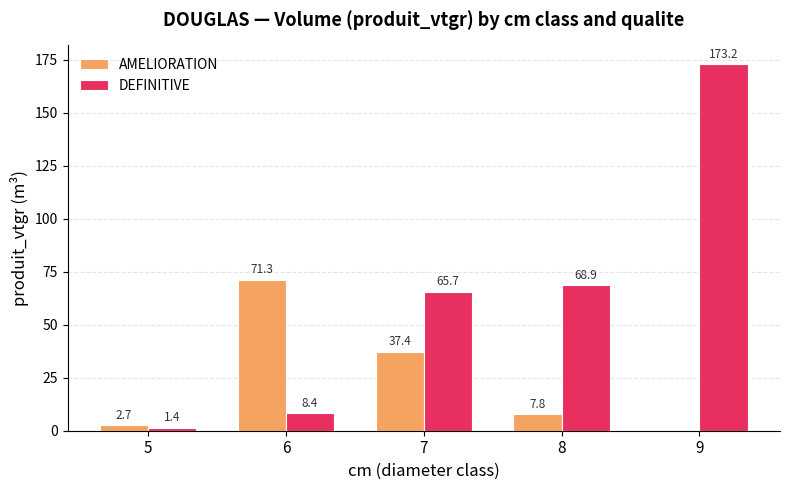

Is it true that DEFINITIVE equals 101.2 at 8?

False